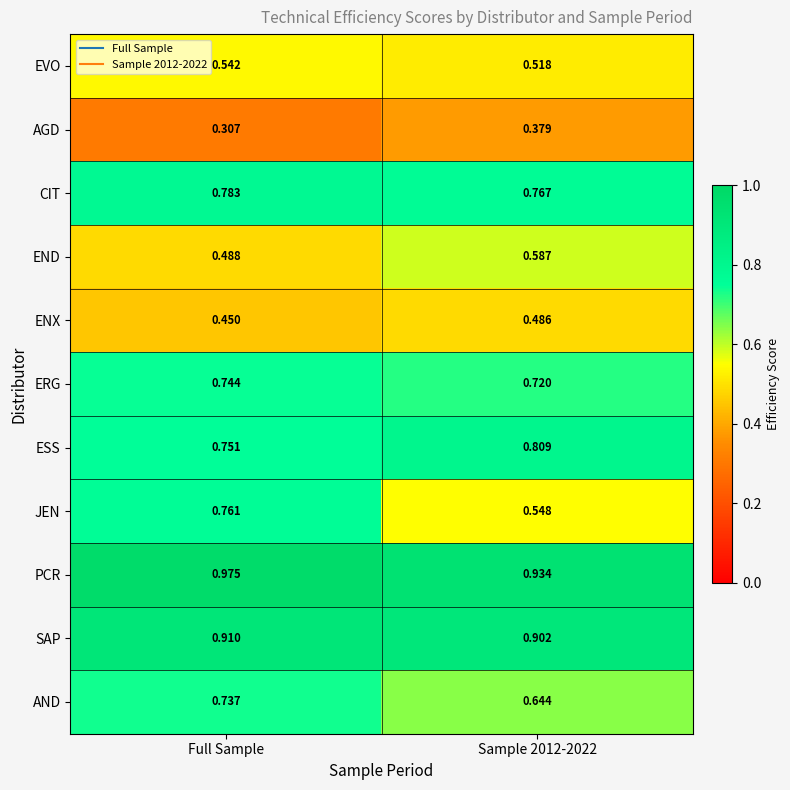

Which series changed the most between Full Sample and Sample 2012-2022?

JEN